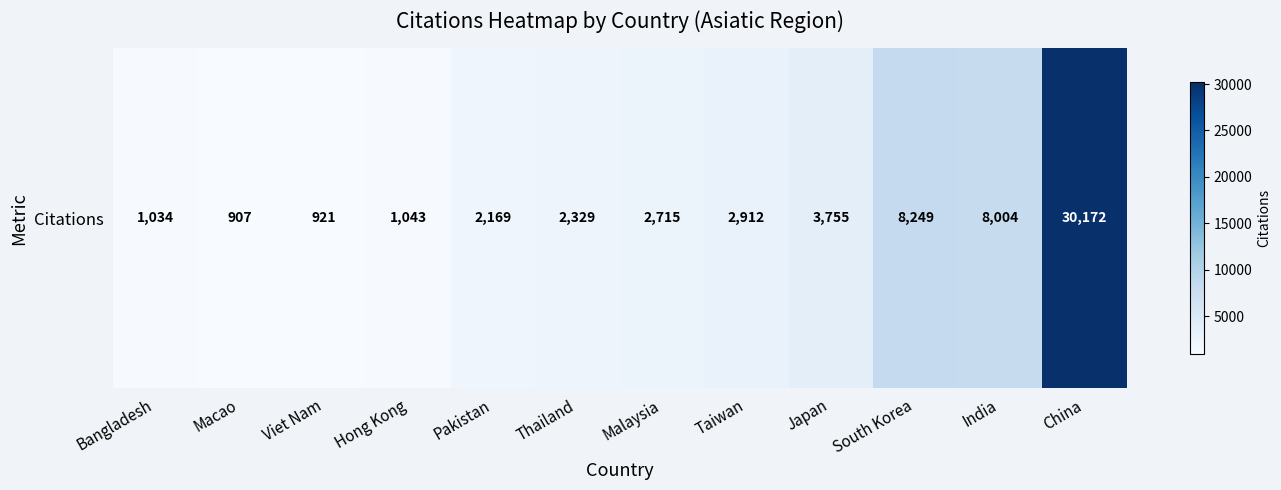

What is the smallest value displayed?

907